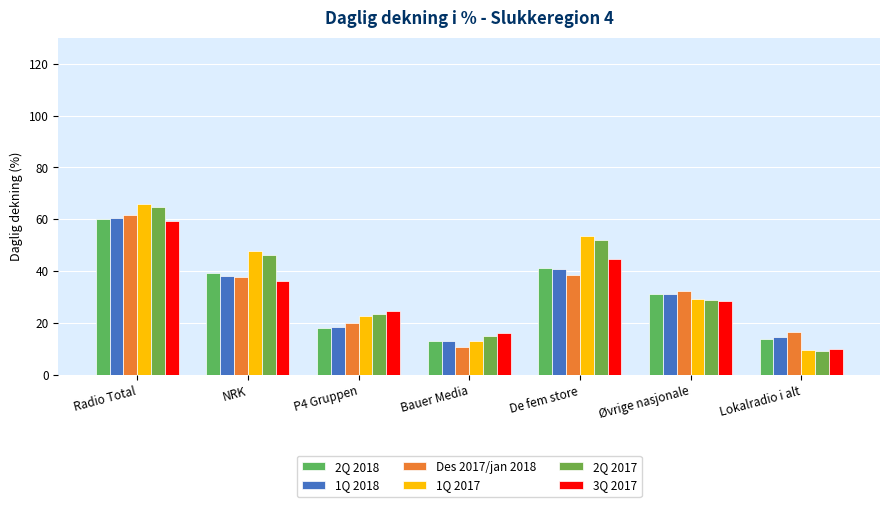

Reading left to right, list all the values displayed in this chart.

2Q 2018: 60.2	39.3	18.2	13.2	41.1	31.2	13.9
1Q 2018: 60.5	38.2	18.5	13.2	40.8	31.1	14.5
Des 2017/jan 2018: 61.8	37.8	19.9	10.8	38.6	32.3	16.4
1Q 2017: 66.0	47.9	22.7	13.1	53.6	29.4	9.5
2Q 2017: 64.6	46.2	23.4	14.9	51.8	29.0	9.0
3Q 2017: 59.3	36.3	24.7	16.0	44.8	28.6	10.1